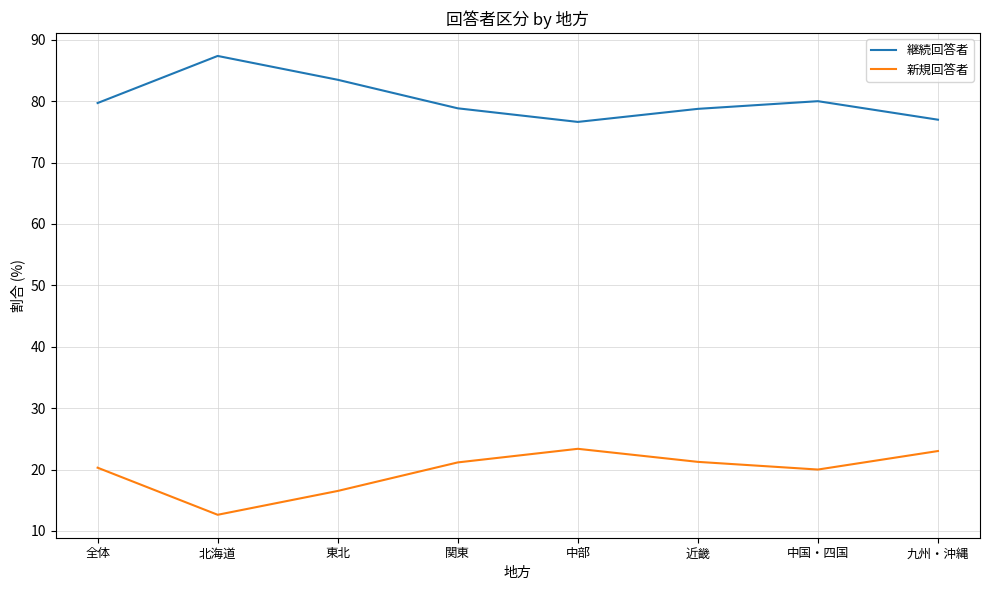

Rank the series at 全体 from lowest to highest value.

新規回答者, 継続回答者